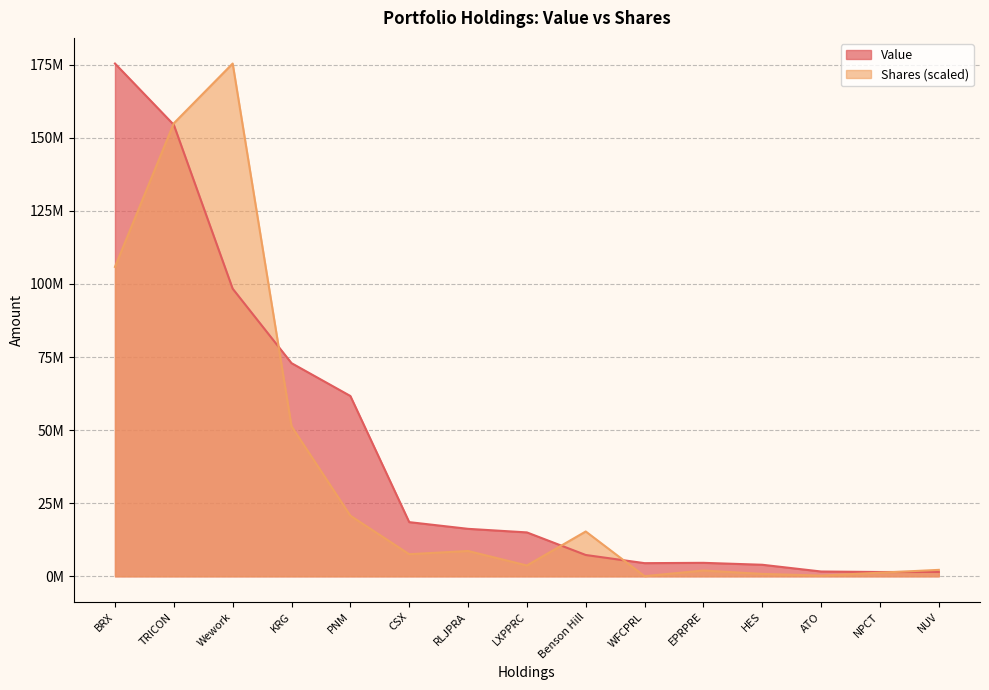

What is the maximum value for Value?

175415000.0